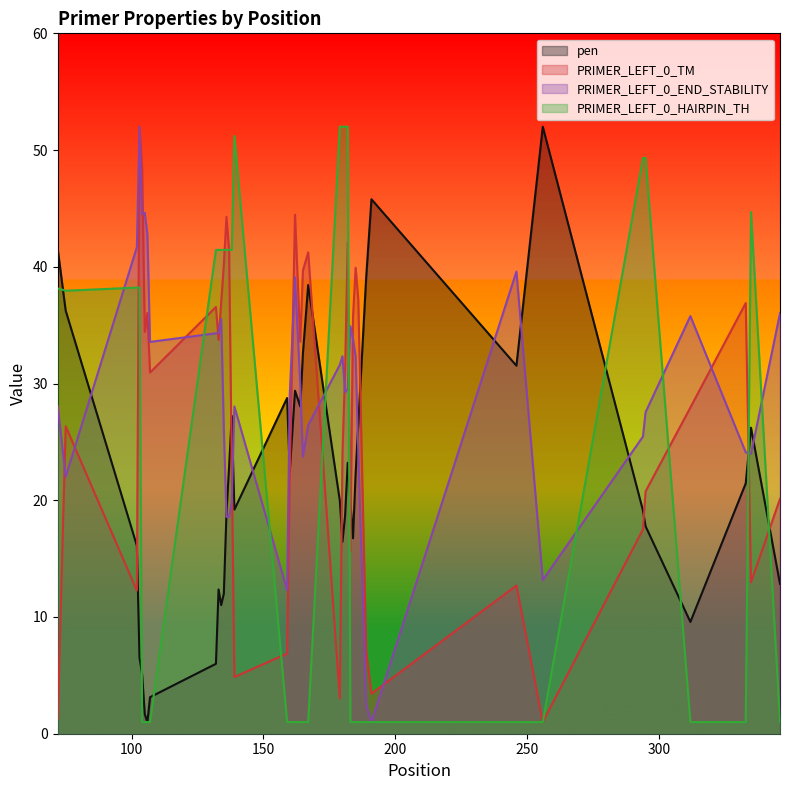

How many times do pen and PRIMER_LEFT_0_END_STABILITY cross each other?

13